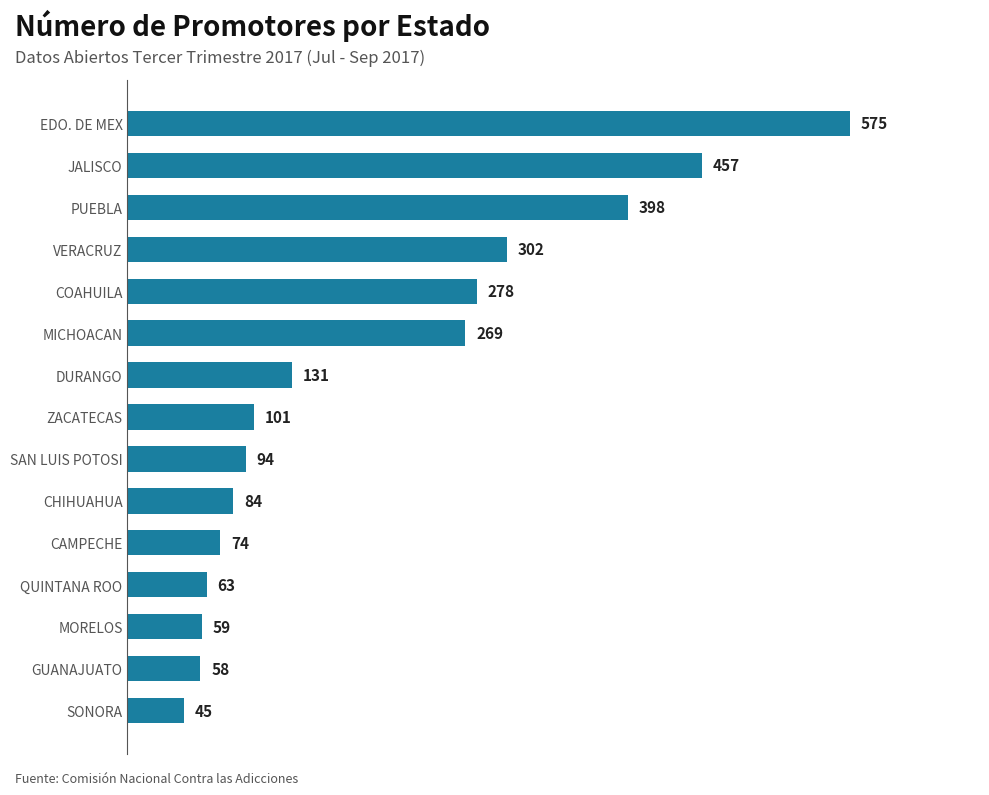

What is the difference between the maximum and minimum values?

530